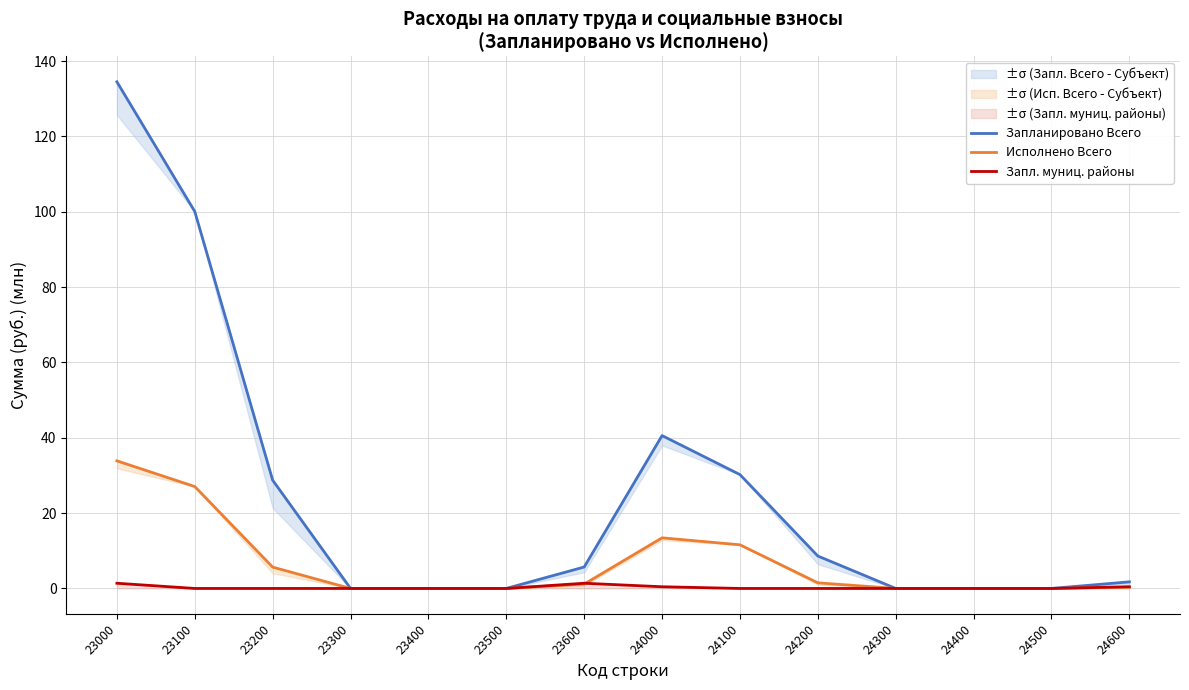

List the series in order of their overall mean, lowest first.

Запл. муниц. районы, Исполнено Всего, Запланировано Всего